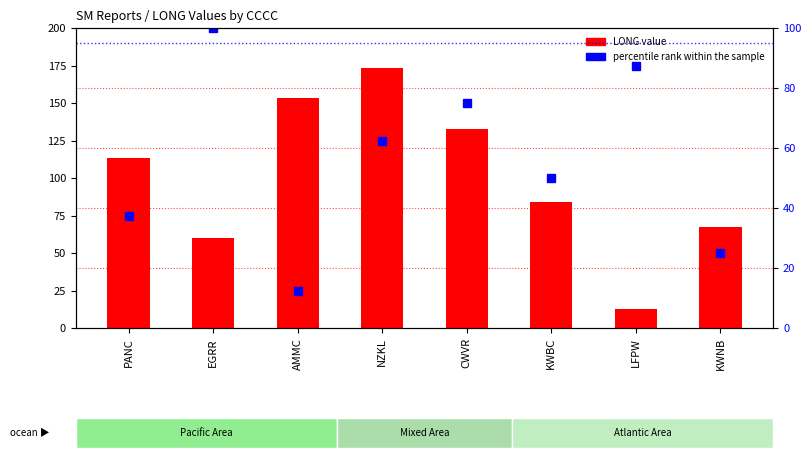

The value of percentile rank within the sample at EGRR is 100.0. True or false?

True